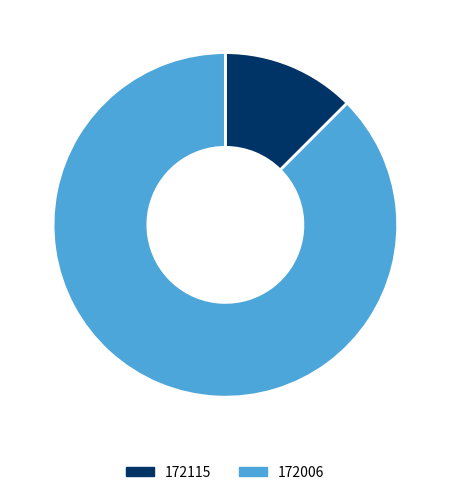

Count the number of slices in the pie.

2